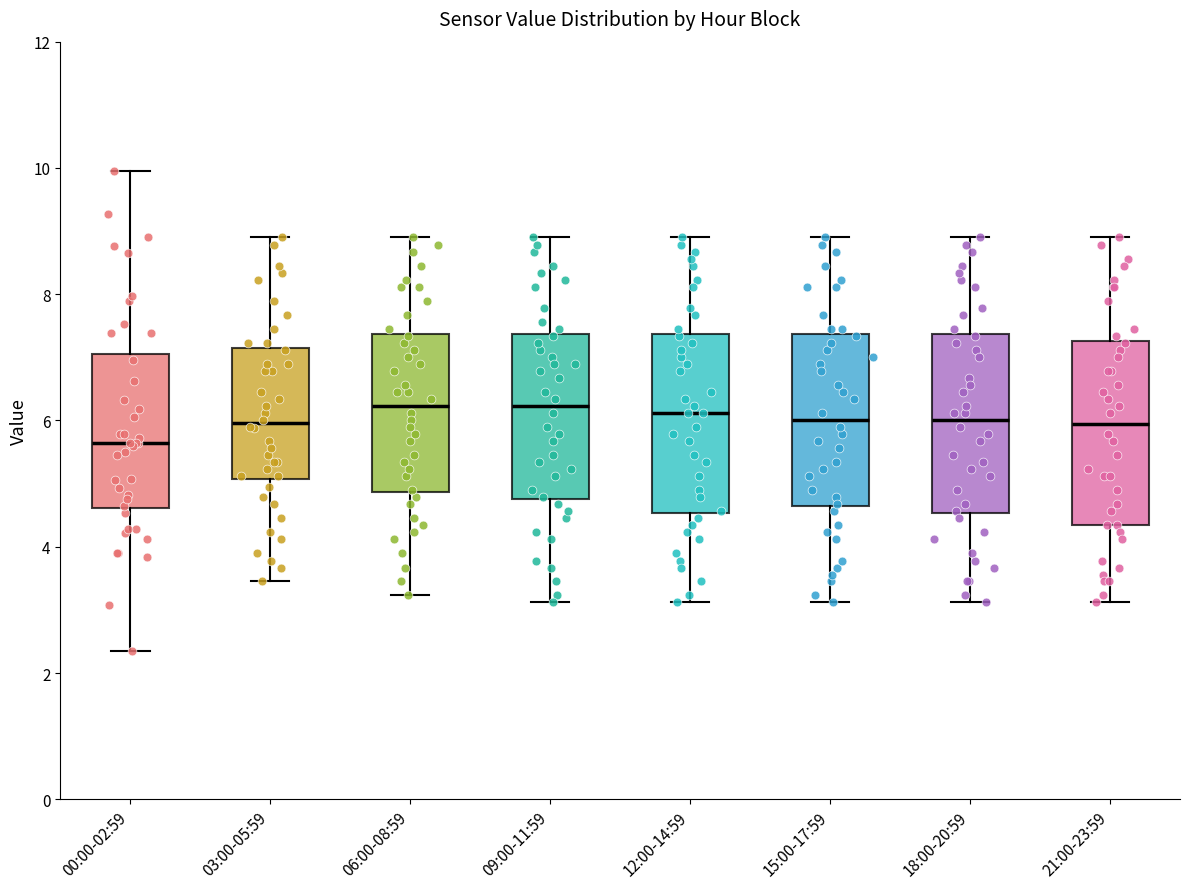

Where is the lower edge of the box for 03:00-05:59 on the y-axis? The values are not printed on the chart, so give them approximately, as read against the axis.

5.0